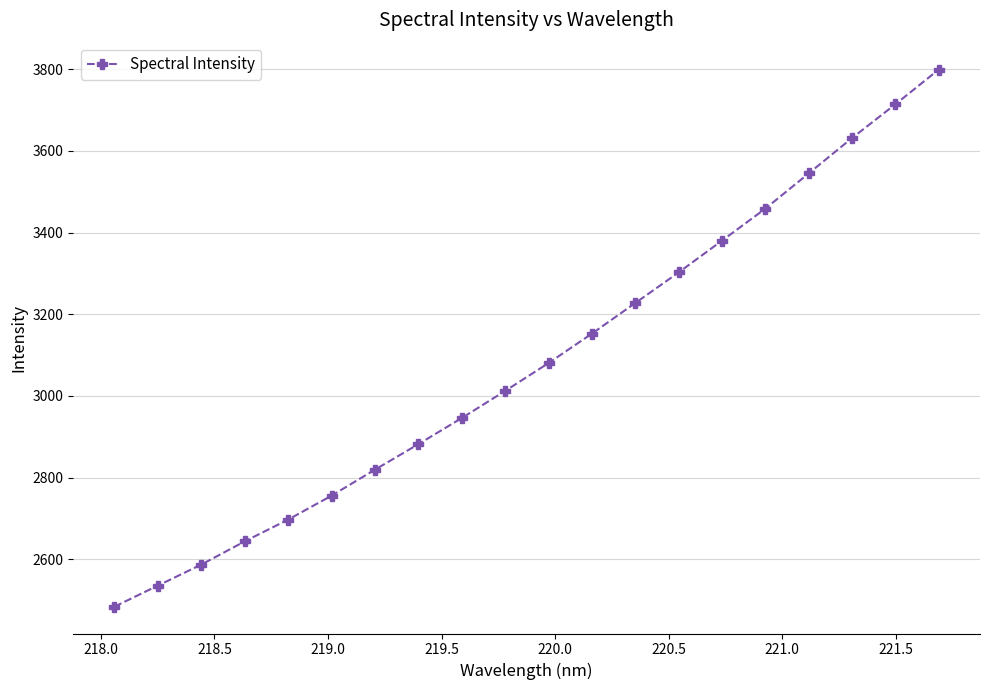

What is the average value?

3082.8